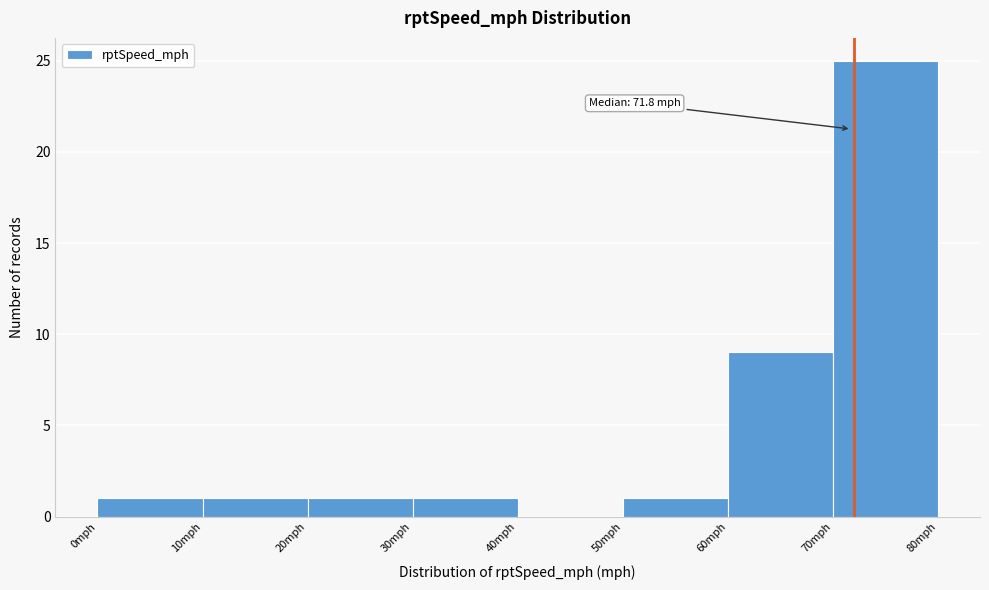

Which range on the x-axis has the tallest bar?

70 to 80